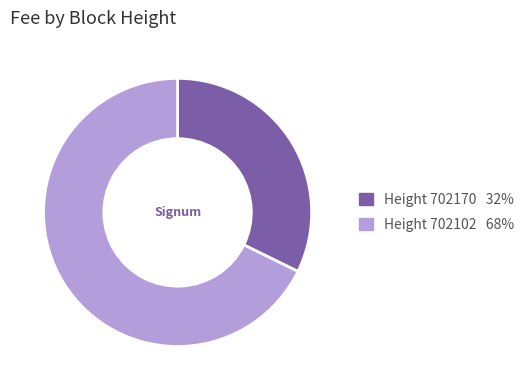

Is there any slice that represents more than half of the pie?

Yes